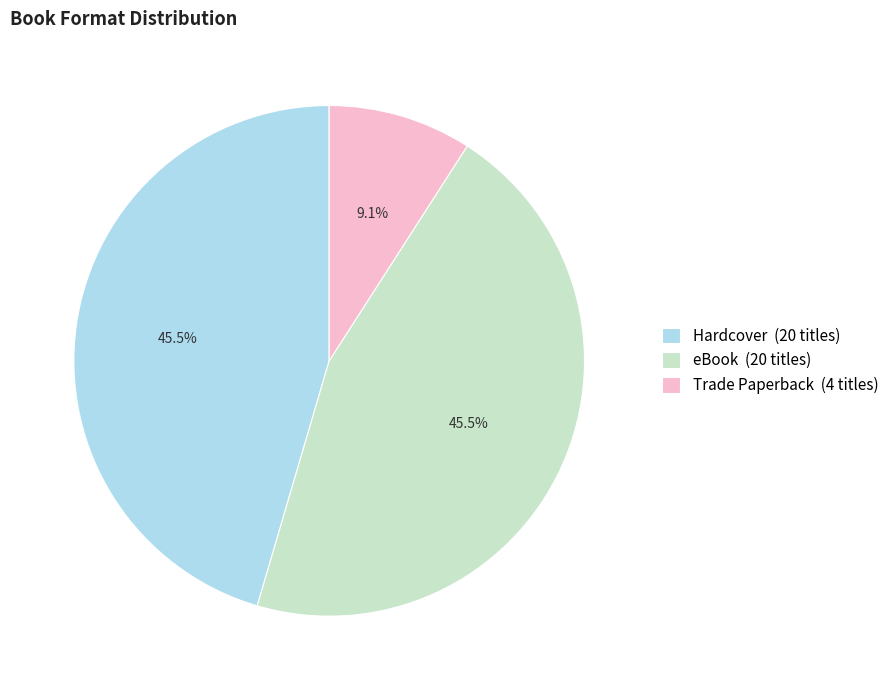

How many slices are in this pie chart?

3